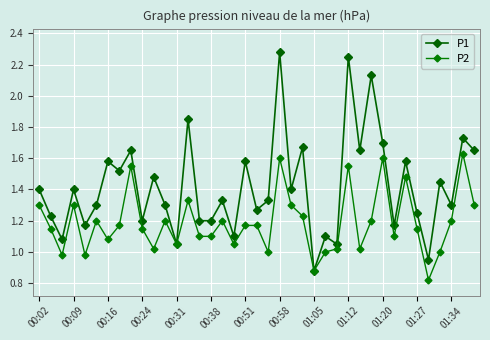

Where is the first local maximum for P2?

00:09